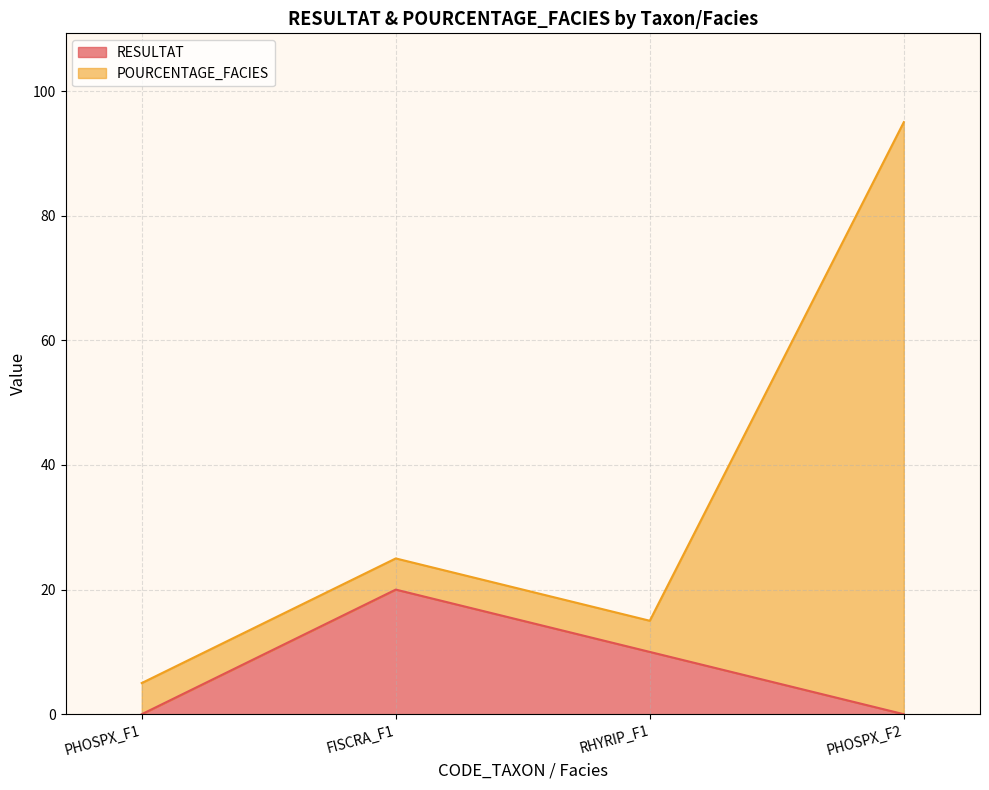

Rank the categories by value from lowest to highest.

PHOSPX_F1, PHOSPX_F2, RHYRIP_F1, FISCRA_F1